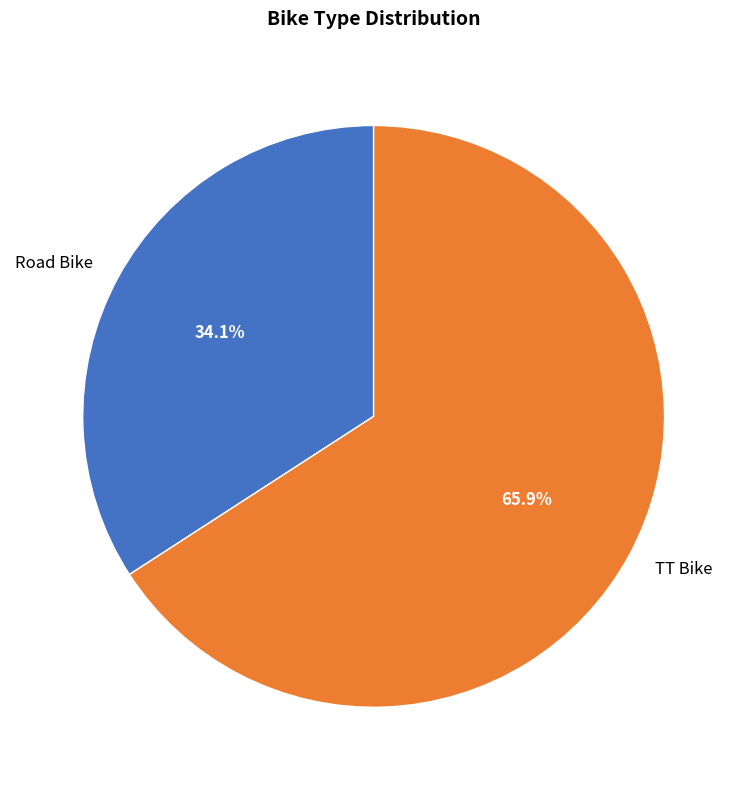

What percentage do Road Bike and TT Bike together represent?

100.0%